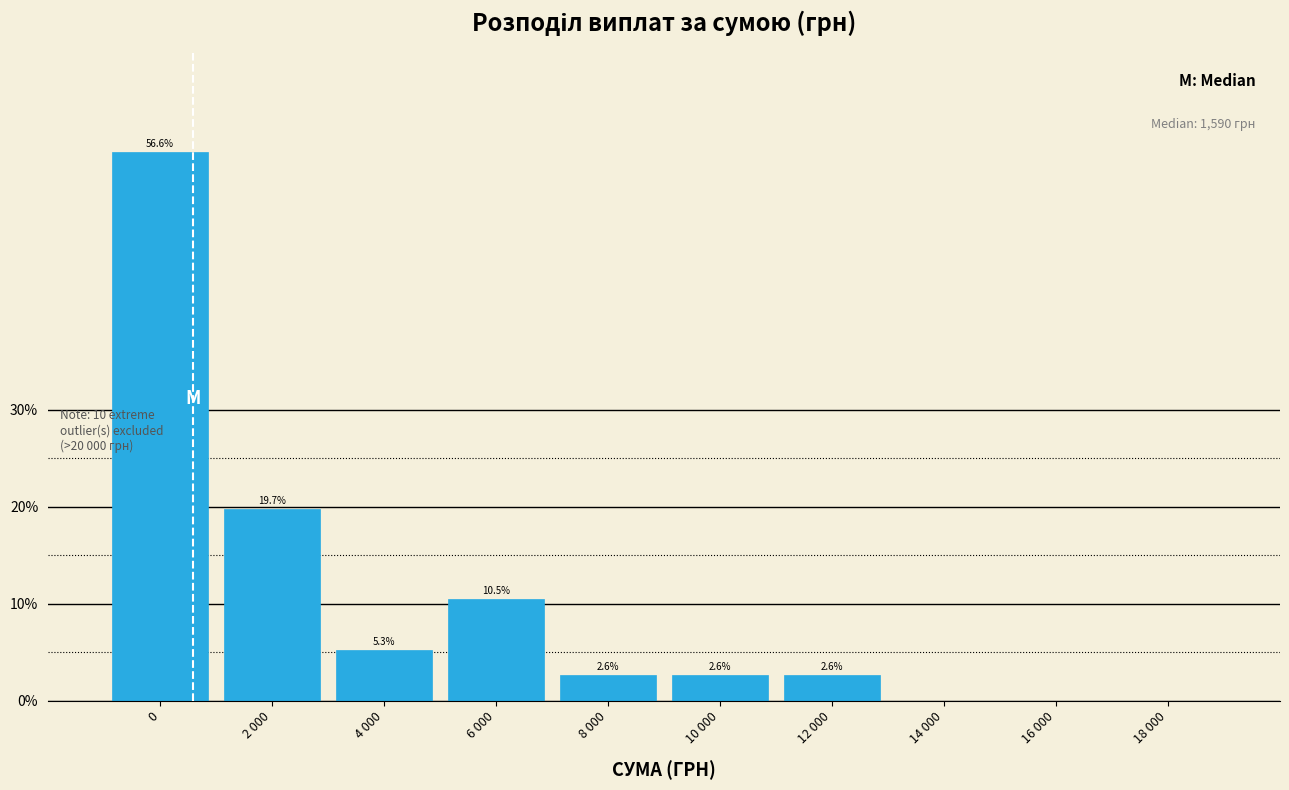

Reading left to right, what are all the values shown in this chart?

0=56.6	2 000=19.7	4 000=5.3	6 000=10.5	8 000=2.6	10 000=2.6	12 000=2.6	14 000=0.0	16 000=0.0	18 000=0.0